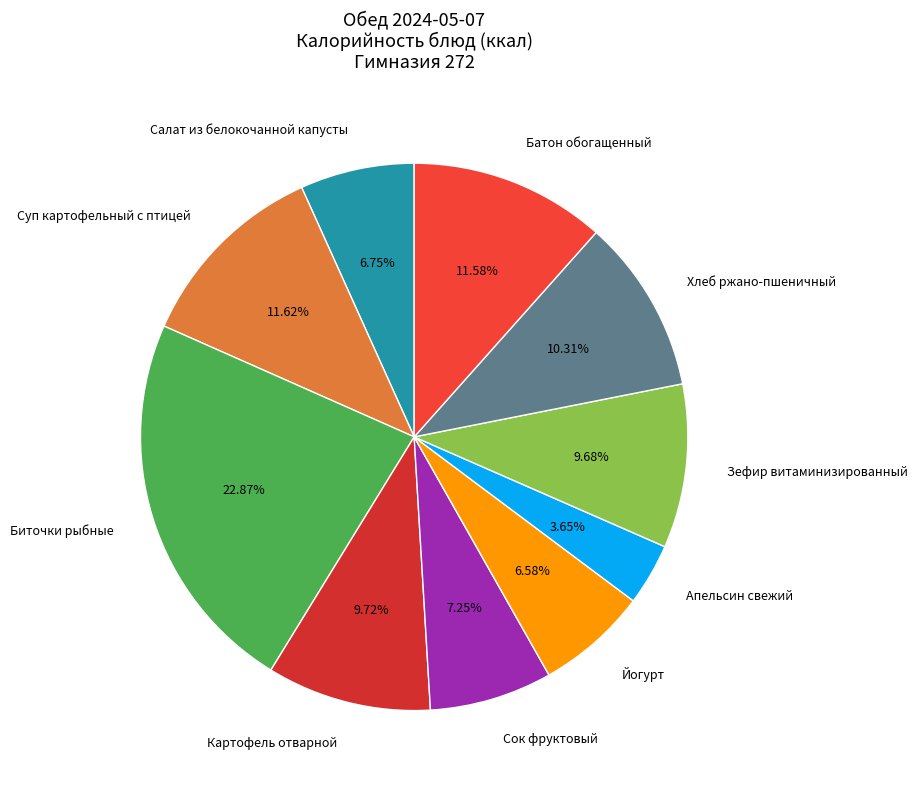

Does any single category account for the majority?

No